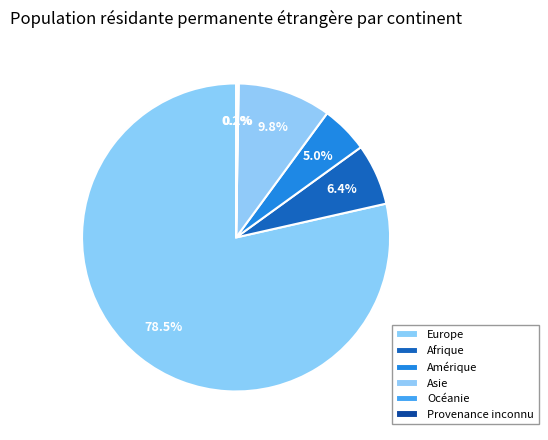

Which has a higher value, Afrique or Asie?

Asie